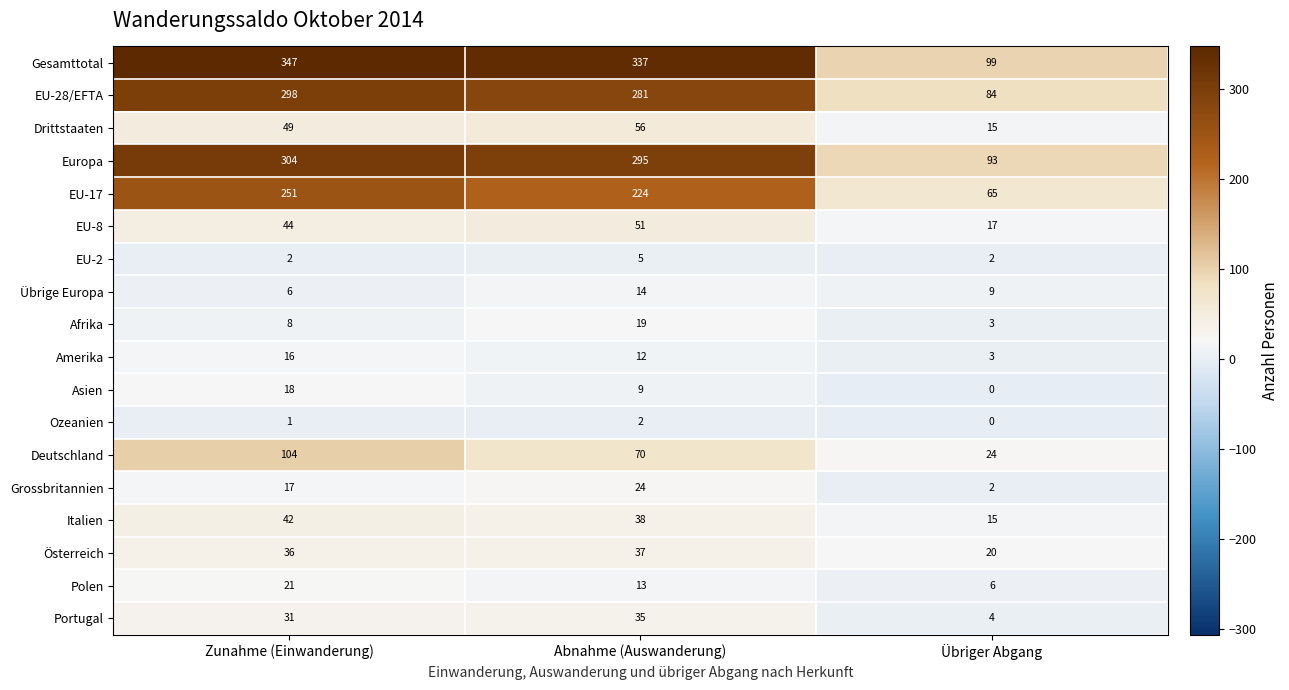

Which series has the largest range (max minus min)?

Gesamttotal